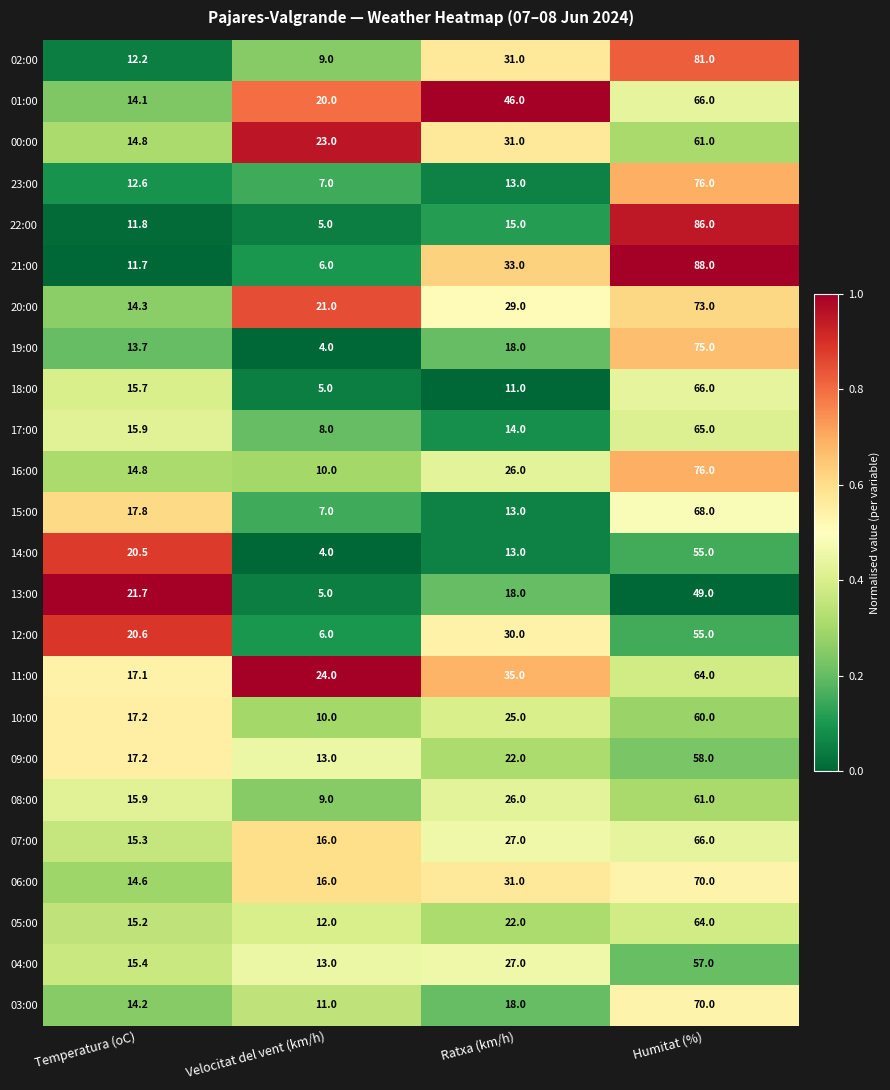

What is the average value of the 07:00 series?

31.1